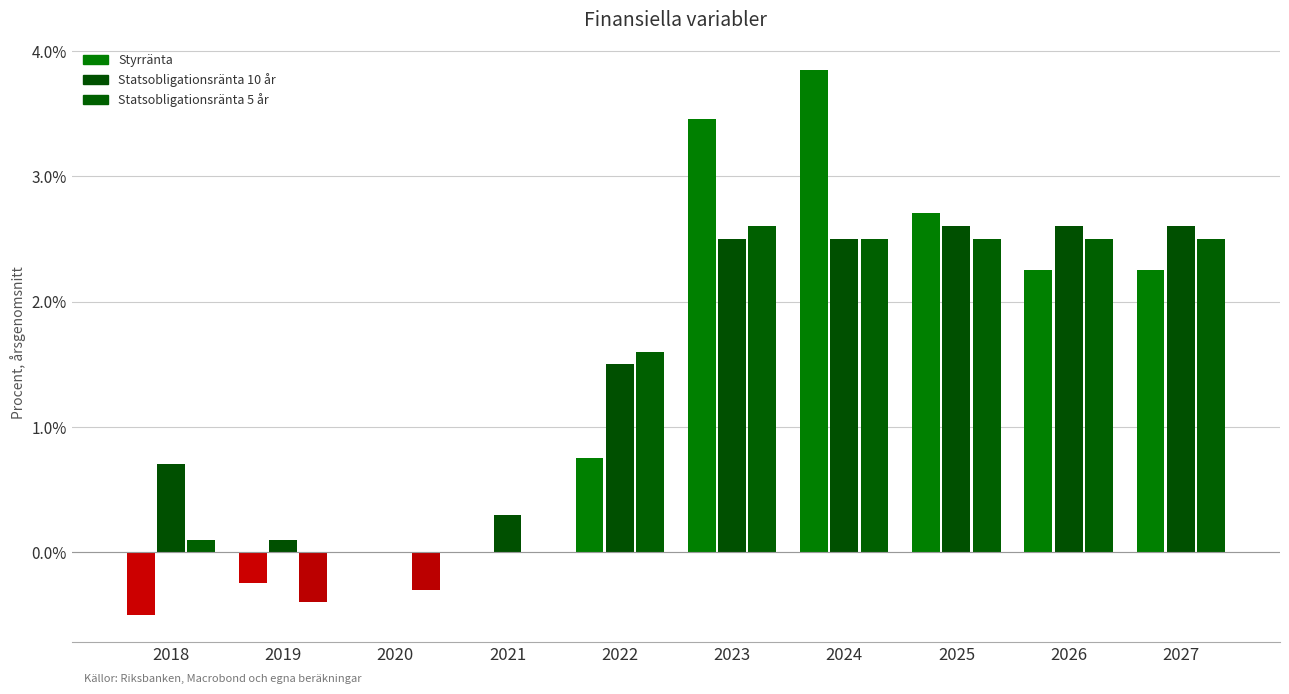

What is the sum of the Statsobligationsränta 10 år values at 2027 and 2018?

3.3